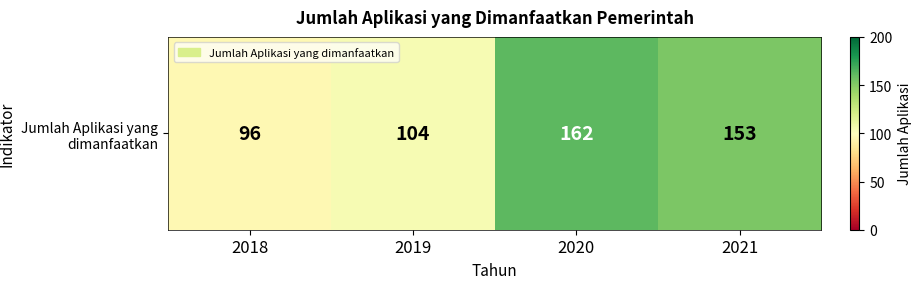

What is the sum of the values at 2021 and 2020?

315